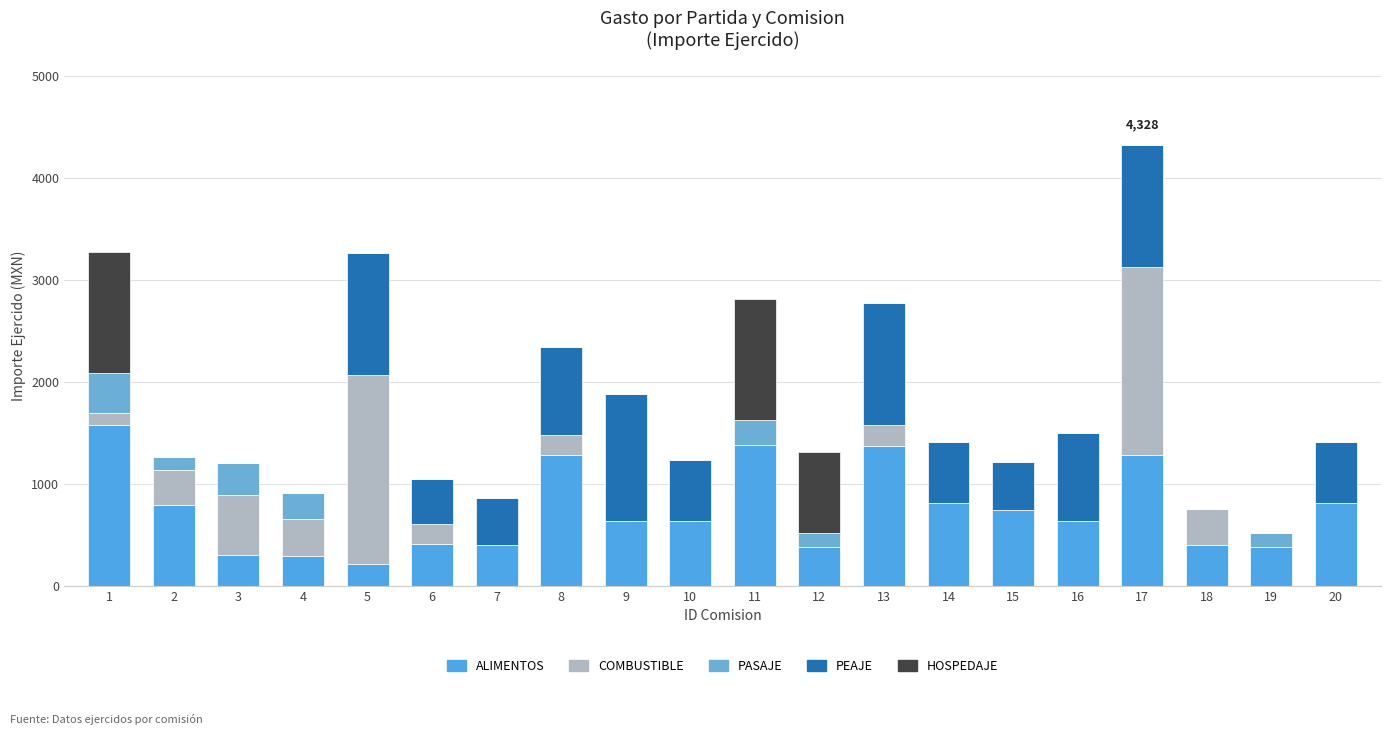

The value of PEAJE at 16 is 865.0. True or false?

True